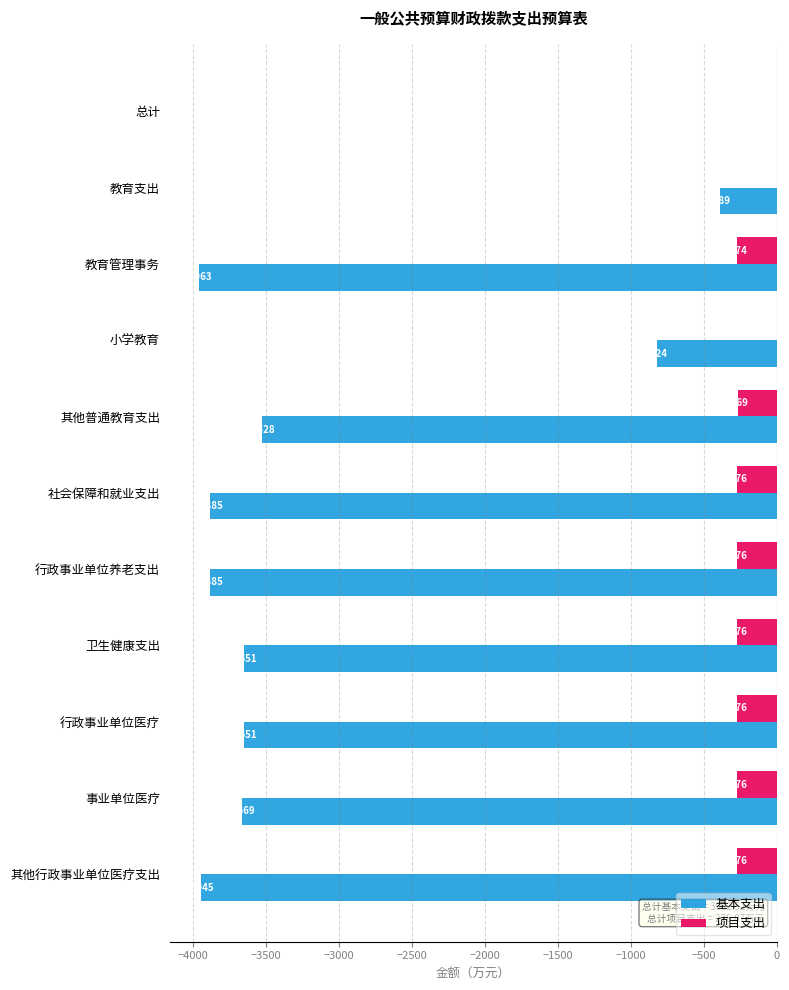

Count the number of data series in this chart.

2